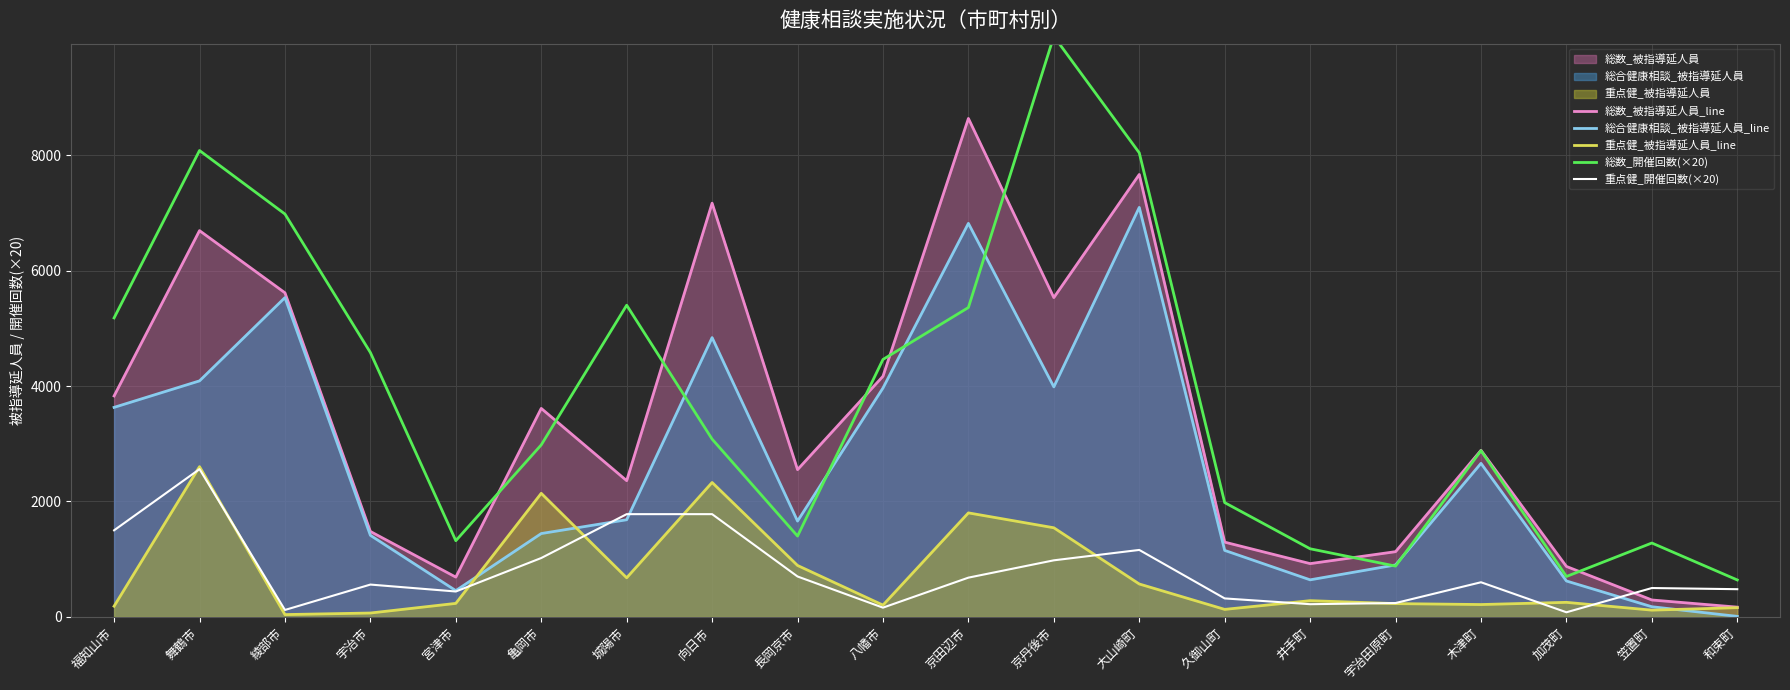

What is the difference between the highest and lowest values at 綾部市?

6940